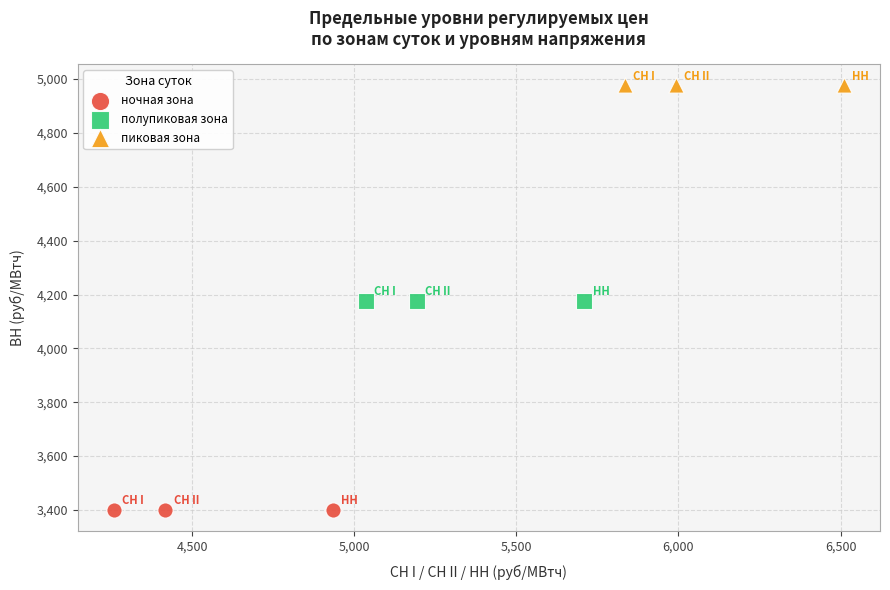

Which series contains the highest Y value?

пиковая зона